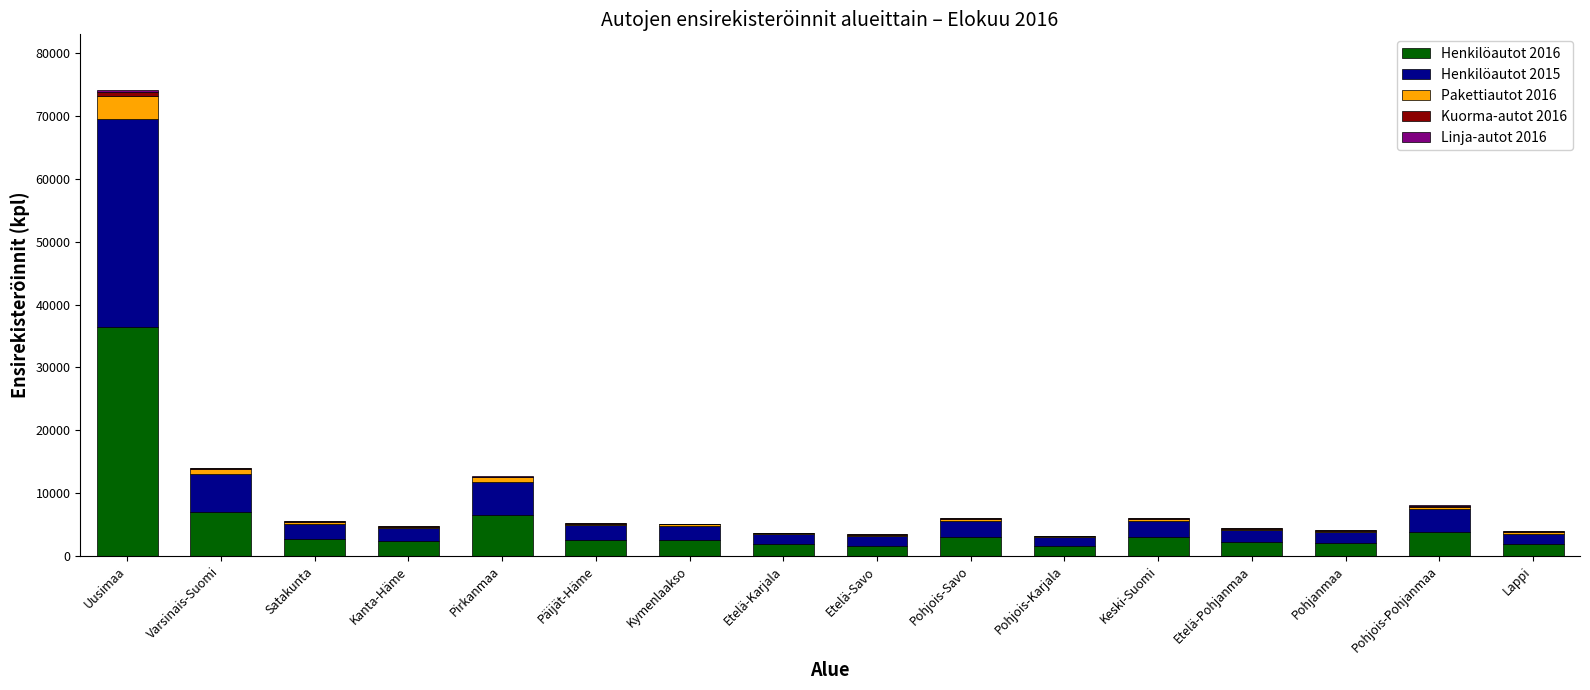

At which category is the sum across all series the highest?

Uusimaa